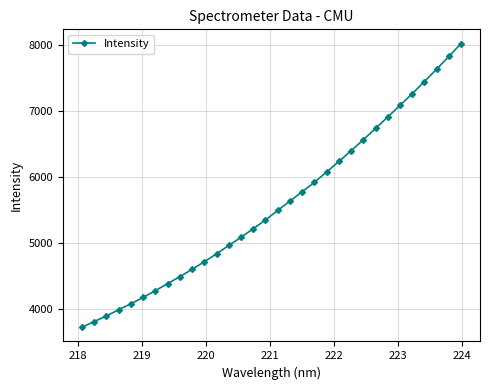

Count the number of categories in the chart.

32